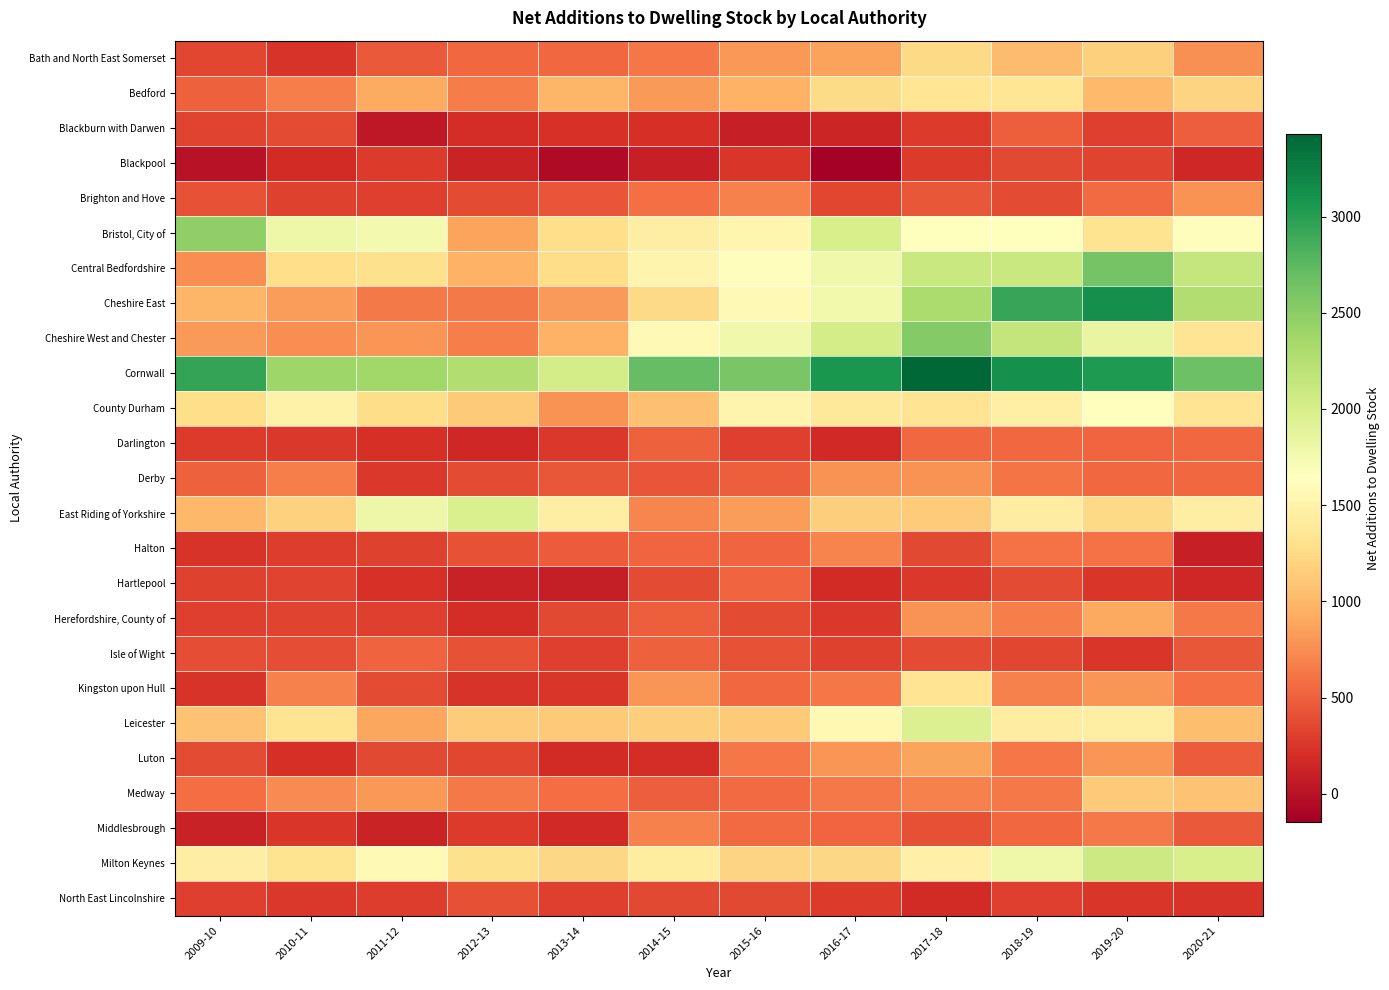

Reading left to right, extract all data points from this chart.

Bath and North East Somerset: 2009-10=346.4	2010-11=241.4	2011-12=463.0	2012-13=550.0	2013-14=548.0	2014-15=631.0	2015-16=809.0	2016-17=871.0	2017-18=1245.0	2018-19=1040.0	2019-20=1167.0	2020-21=764.0
Bedford: 2009-10=507.3	2010-11=675.3	2011-12=919.0	2012-13=654.0	2013-14=997.0	2014-15=828.0	2015-16=964.0	2016-17=1255.0	2017-18=1350.0	2018-19=1359.0	2019-20=1026.0	2020-21=1199.0
Blackburn with Darwen: 2009-10=336.2	2010-11=372.2	2011-12=36.0	2012-13=197.0	2013-14=226.0	2014-15=215.0	2015-16=95.0	2016-17=139.0	2017-18=279.0	2018-19=485.0	2019-20=303.0	2020-21=484.0
Blackpool: 2009-10=-1.3	2010-11=180.7	2011-12=279.0	2012-13=132.0	2013-14=-53.0	2014-15=97.0	2015-16=250.0	2016-17=-146.0	2017-18=276.0	2018-19=368.0	2019-20=335.0	2020-21=161.0
Brighton and Hove: 2009-10=419.0	2010-11=322.0	2011-12=309.0	2012-13=374.0	2013-14=436.0	2014-15=581.0	2015-16=687.0	2016-17=353.0	2017-18=444.0	2018-19=380.0	2019-20=558.0	2020-21=782.0
Bristol, City of: 2009-10=2470.1	2010-11=1801.1	2011-12=1746.0	2012-13=878.0	2013-14=1287.0	2014-15=1454.0	2015-16=1539.0	2016-17=1994.0	2017-18=1640.0	2018-19=1638.0	2019-20=1326.0	2020-21=1621.0
Central Bedfordshire: 2009-10=755.2	2010-11=1282.2	2011-12=1299.0	2012-13=966.0	2013-14=1264.0	2014-15=1522.0	2015-16=1626.0	2016-17=1773.0	2017-18=2103.0	2018-19=2102.0	2019-20=2622.0	2020-21=2135.0
Cheshire East: 2009-10=990.8	2010-11=836.8	2011-12=647.0	2012-13=649.0	2013-14=825.0	2014-15=1239.0	2015-16=1573.0	2016-17=1763.0	2017-18=2298.0	2018-19=2935.0	2019-20=3131.0	2020-21=2275.0
Cheshire West and Chester: 2009-10=817.5	2010-11=751.5	2011-12=803.0	2012-13=673.0	2013-14=970.0	2014-15=1571.0	2015-16=1769.0	2016-17=2020.0	2017-18=2546.0	2018-19=2154.0	2019-20=1849.0	2020-21=1335.0
Cornwall: 2009-10=2939.0	2010-11=2392.0	2011-12=2375.0	2012-13=2278.0	2013-14=2029.0	2014-15=2702.0	2015-16=2597.0	2016-17=3074.0	2017-18=3427.0	2018-19=3109.0	2019-20=3037.0	2020-21=2664.0
County Durham: 2009-10=1284.8	2010-11=1492.8	2011-12=1272.0	2012-13=1138.0	2013-14=784.0	2014-15=1067.0	2015-16=1528.0	2016-17=1398.0	2017-18=1339.0	2018-19=1463.0	2019-20=1628.0	2020-21=1343.0
Darlington: 2009-10=281.4	2010-11=269.4	2011-12=205.0	2012-13=160.0	2013-14=271.0	2014-15=497.0	2015-16=303.0	2016-17=164.0	2017-18=540.0	2018-19=538.0	2019-20=533.0	2020-21=542.0
Derby: 2009-10=496.9	2010-11=673.9	2011-12=261.0	2012-13=373.0	2013-14=447.0	2014-15=428.0	2015-16=484.0	2016-17=789.0	2017-18=787.0	2018-19=609.0	2019-20=540.0	2020-21=539.0
East Riding of Yorkshire: 2009-10=1004.3	2010-11=1181.3	2011-12=1802.0	2012-13=1982.0	2013-14=1450.0	2014-15=713.0	2015-16=842.0	2016-17=1159.0	2017-18=1143.0	2018-19=1432.0	2019-20=1241.0	2020-21=1447.0
Halton: 2009-10=231.6	2010-11=290.6	2011-12=328.0	2012-13=415.0	2013-14=473.0	2014-15=526.0	2015-16=536.0	2016-17=699.0	2017-18=369.0	2018-19=597.0	2019-20=601.0	2020-21=97.0
Hartlepool: 2009-10=320.3	2010-11=331.3	2011-12=225.0	2012-13=114.0	2013-14=84.0	2014-15=376.0	2015-16=528.0	2016-17=185.0	2017-18=265.0	2018-19=371.0	2019-20=255.0	2020-21=161.0
Herefordshire, County of: 2009-10=311.5	2010-11=329.5	2011-12=314.1	2012-13=200.0	2013-14=357.0	2014-15=496.0	2015-16=374.0	2016-17=260.0	2017-18=777.0	2018-19=668.0	2019-20=907.0	2020-21=645.0
Isle of Wight: 2009-10=391.3	2010-11=398.3	2011-12=522.0	2012-13=426.0	2013-14=305.0	2014-15=508.0	2015-16=417.0	2016-17=321.0	2017-18=373.0	2018-19=350.0	2019-20=253.0	2020-21=445.0
Kingston upon Hull: 2009-10=235.7	2010-11=690.7	2011-12=378.0	2012-13=232.0	2013-14=246.0	2014-15=799.0	2015-16=549.0	2016-17=624.0	2017-18=1341.0	2018-19=684.0	2019-20=794.0	2020-21=581.0
Leicester: 2009-10=1071.4	2010-11=1329.4	2011-12=897.0	2012-13=1147.0	2013-14=1126.0	2014-15=1161.0	2015-16=1131.0	2016-17=1560.0	2017-18=1954.0	2018-19=1437.0	2019-20=1448.0	2020-21=1050.0
Luton: 2009-10=375.5	2010-11=213.5	2011-12=360.0	2012-13=351.0	2013-14=187.0	2014-15=190.0	2015-16=624.0	2016-17=798.0	2017-18=873.0	2018-19=627.0	2019-20=791.0	2020-21=474.0
Medway: 2009-10=570.7	2010-11=739.7	2011-12=809.0	2012-13=645.0	2013-14=576.0	2014-15=483.0	2015-16=553.0	2016-17=646.0	2017-18=685.0	2018-19=649.0	2019-20=1134.0	2020-21=1079.0
Middlesbrough: 2009-10=112.6	2010-11=250.6	2011-12=126.0	2012-13=286.0	2013-14=172.0	2014-15=678.0	2015-16=557.0	2016-17=536.0	2017-18=407.0	2018-19=543.0	2019-20=645.0	2020-21=456.0
Milton Keynes: 2009-10=1449.2	2010-11=1331.2	2011-12=1580.0	2012-13=1302.0	2013-14=1233.0	2014-15=1421.0	2015-16=1194.0	2016-17=1229.0	2017-18=1485.0	2018-19=1781.0	2019-20=2076.0	2020-21=1993.0
North East Lincolnshire: 2009-10=313.9	2010-11=268.9	2011-12=287.0	2012-13=405.0	2013-14=314.0	2014-15=366.0	2015-16=357.0	2016-17=276.0	2017-18=186.0	2018-19=308.0	2019-20=248.0	2020-21=244.0